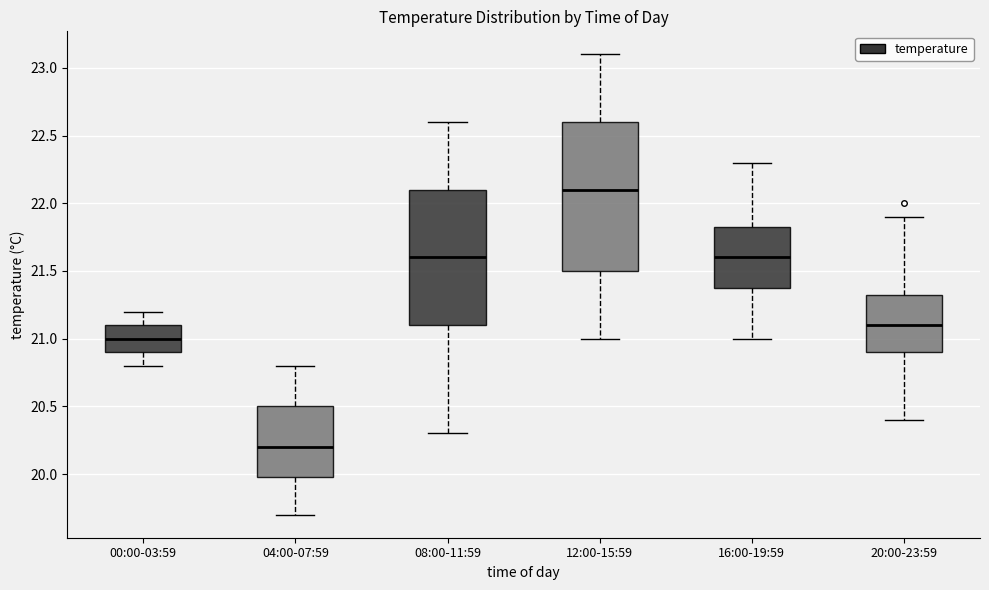

Reading left to right, transcribe this box plot: for each box, give where its median line is, the range the box spans, and where its two whiskers end, as read against the y-axis. The values are not printed on the chart, so give them approximately, as read against the axis.

00:00-03:59: median 21.00, box 20.90 to 21.10, whiskers 20.80 to 21.20
04:00-07:59: median 20.20, box 20.00 to 20.50, whiskers 19.70 to 20.80
08:00-11:59: median 21.60, box 21.10 to 22.10, whiskers 20.30 to 22.60
12:00-15:59: median 22.10, box 21.50 to 22.60, whiskers 21.00 to 23.10
16:00-19:59: median 21.60, box 21.40 to 21.85, whiskers 21.00 to 22.30
20:00-23:59: median 21.10, box 20.90 to 21.35, whiskers 20.40 to 21.90